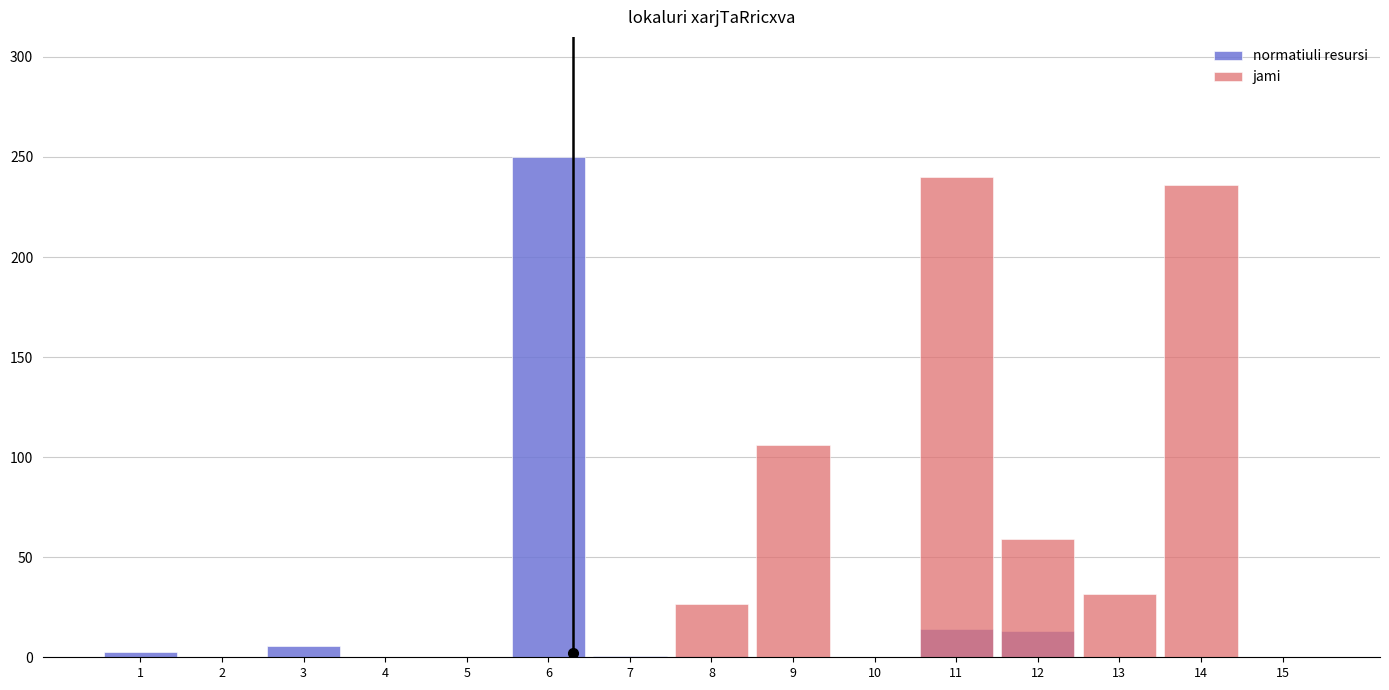

Is it true that jami equals 160.3 at 5?

False